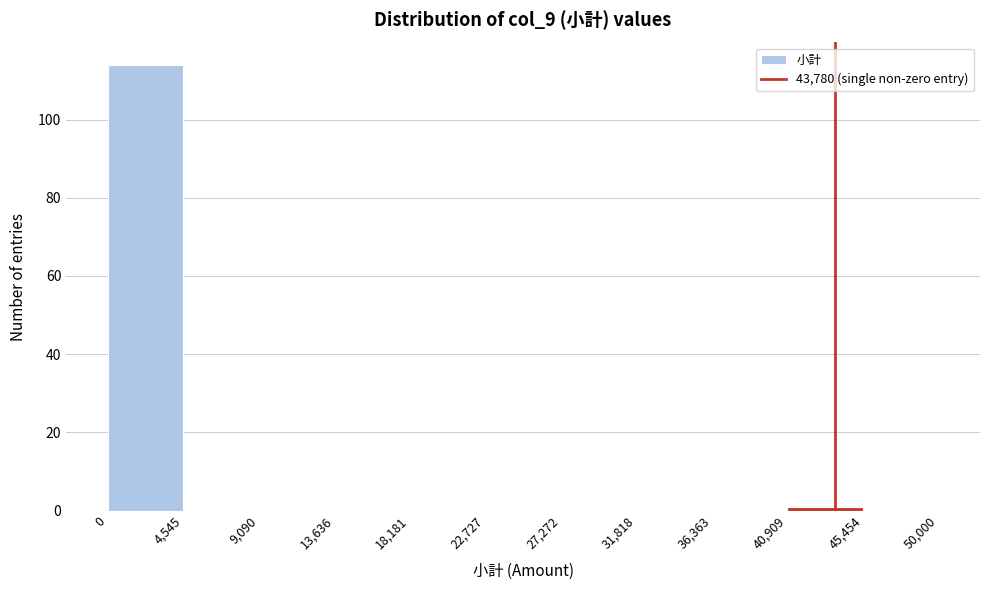

Reading left to right, list every bar in this chart as the range it spans on the x-axis followed by its height. The values are not printed on the chart, so give them approximately, as read against the axis.

0 to 4,545: 114
4,545 to 9,090: 0
9,090 to 13,636: 0
13,636 to 18,181: 0
18,181 to 22,727: 0
22,727 to 27,272: 0
27,272 to 31,818: 0
31,818 to 36,363: 0
36,363 to 40,909: 0
40,909 to 45,454: under 2
45,454 to 50,000: 0